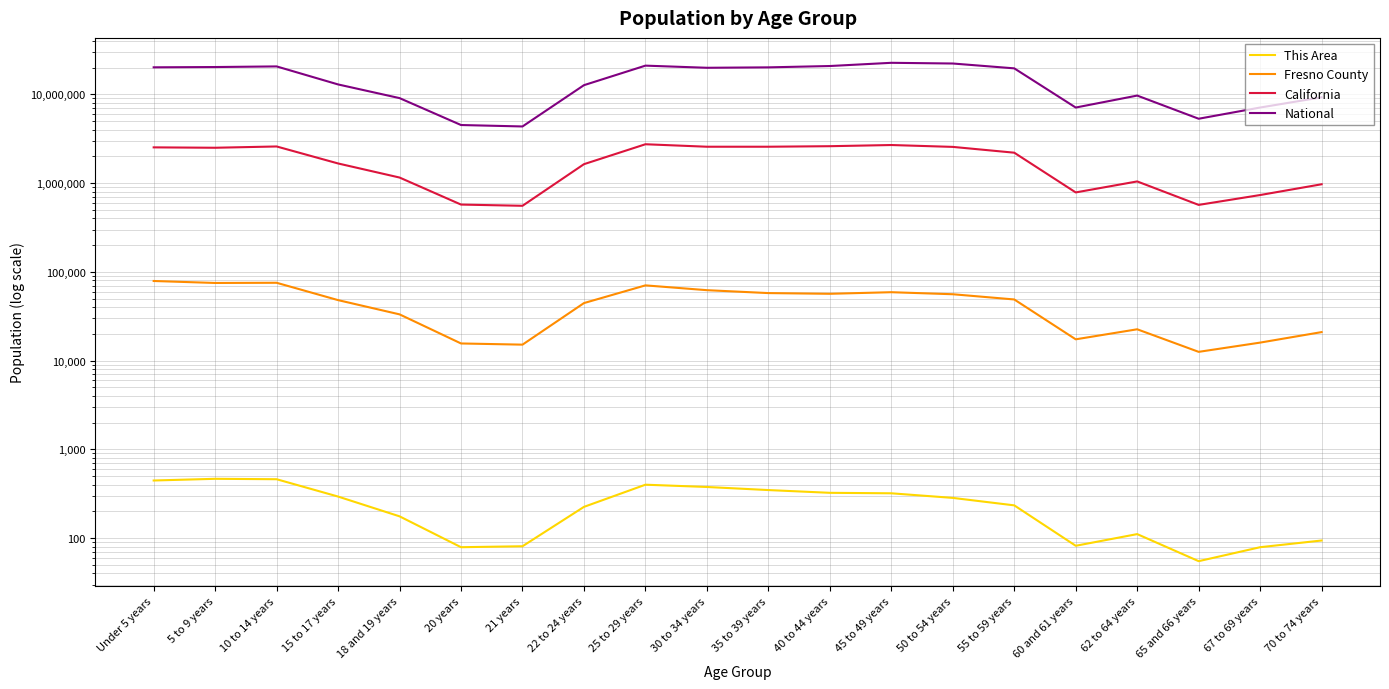

Does the chart have visible grid lines?

Yes